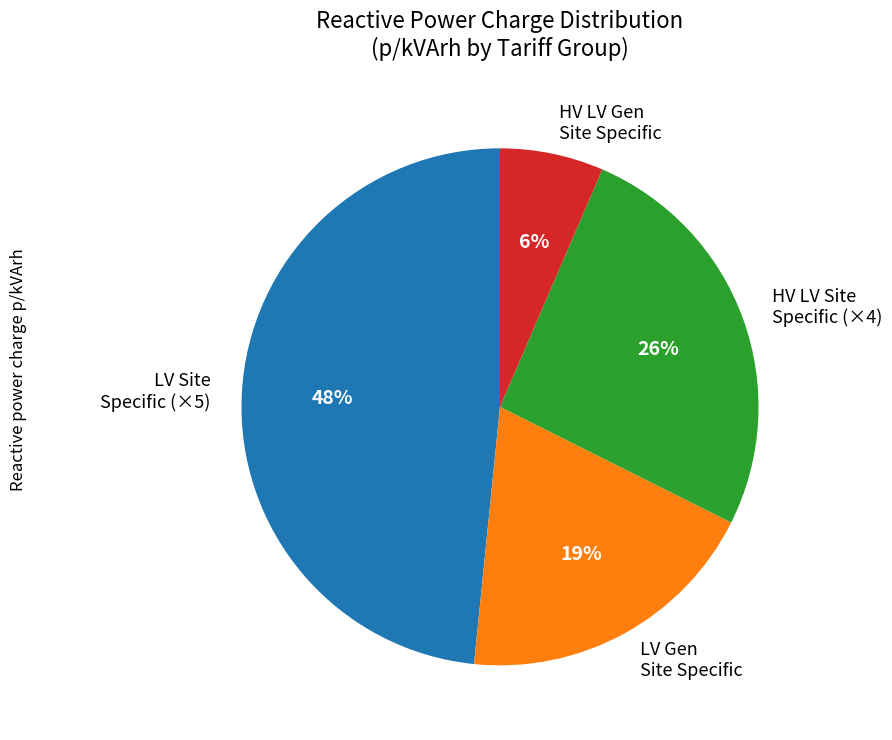

How many segments does this pie chart have?

4